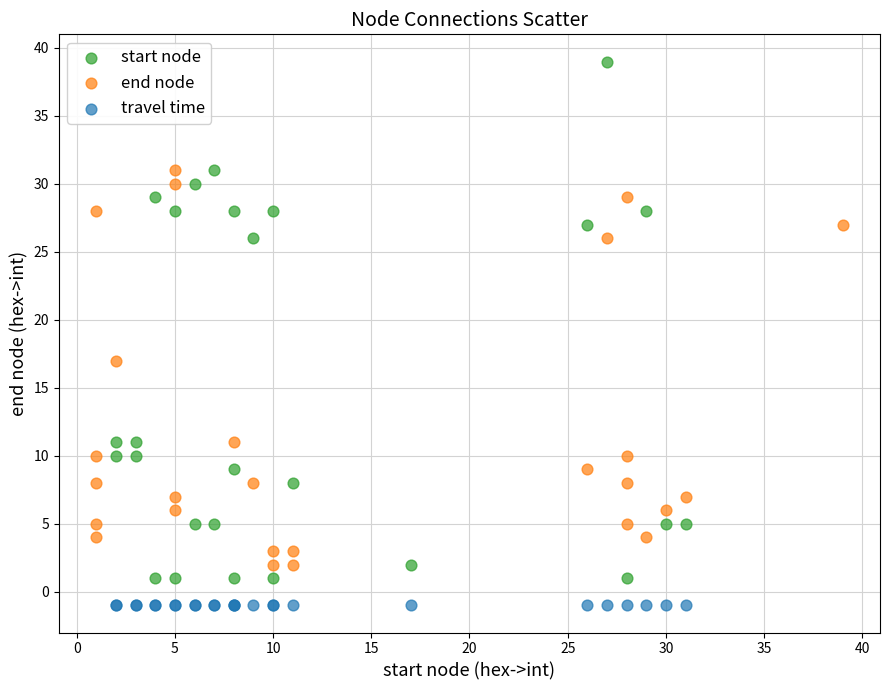

Which series contains the lowest Y value?

travel time